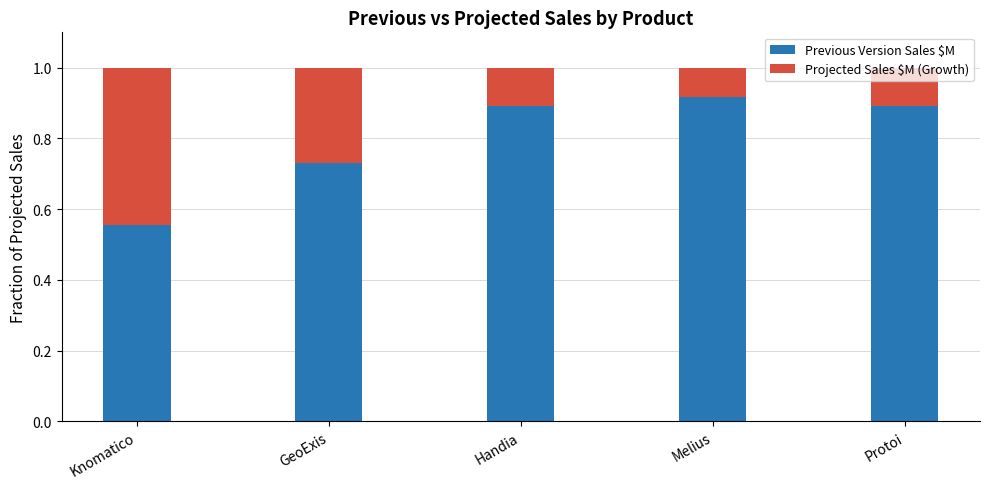

Are the bars horizontal?

No